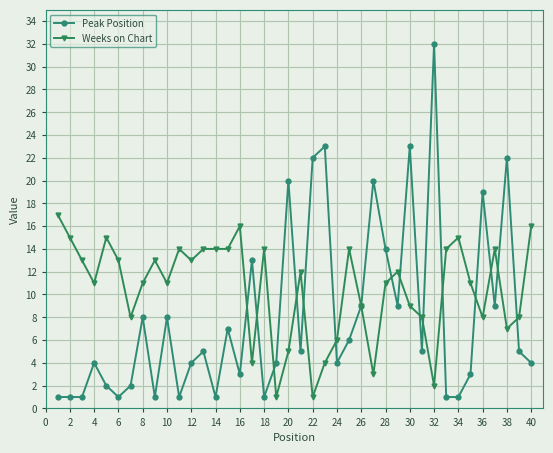

Rank the series by their maximum value, from lowest to highest.

Weeks on Chart, Peak Position